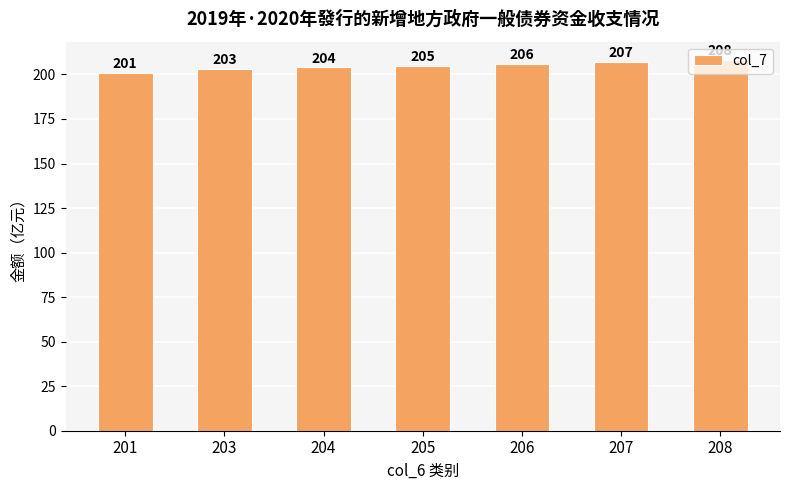

What is the minimum value shown in the chart?

201